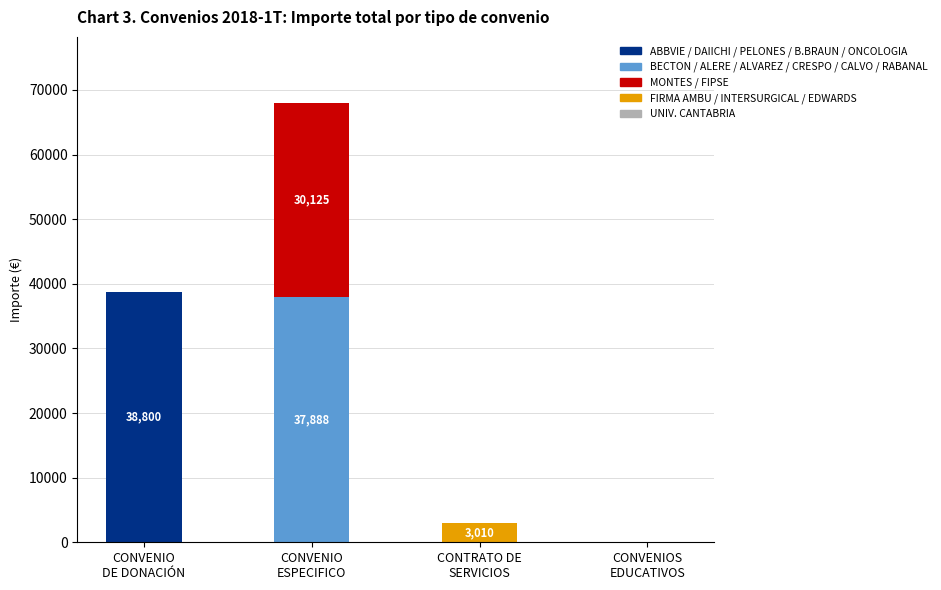

What is the maximum value for ABBVIE / DAIICHI / PELONES / B.BRAUN / ONCOLOGIA?

38800